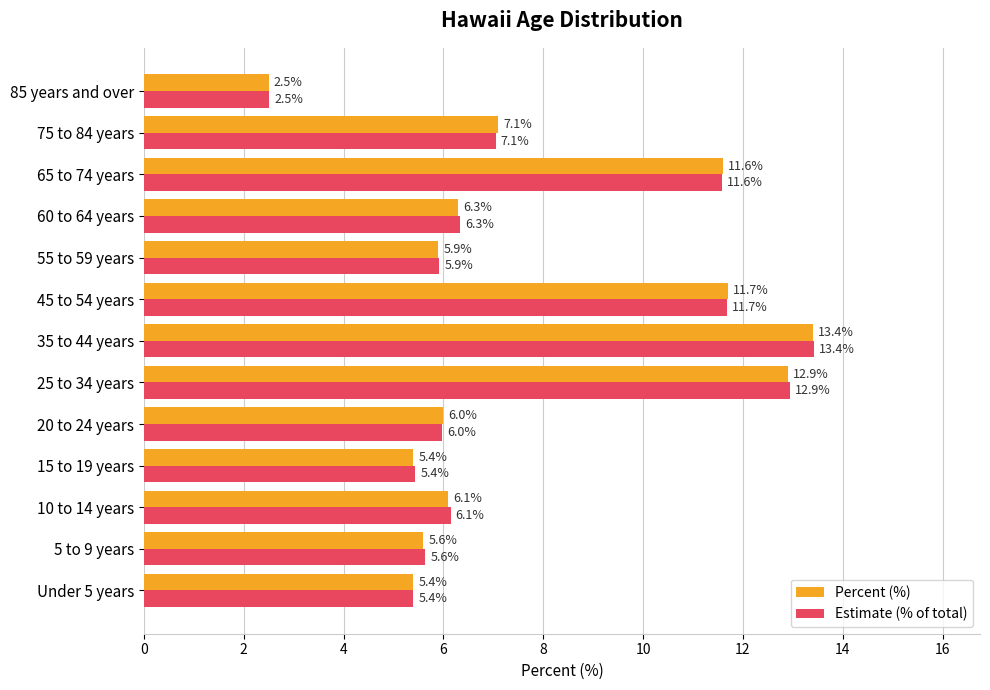

At which label does Estimate (% of total) reach its minimum?

85 years and over